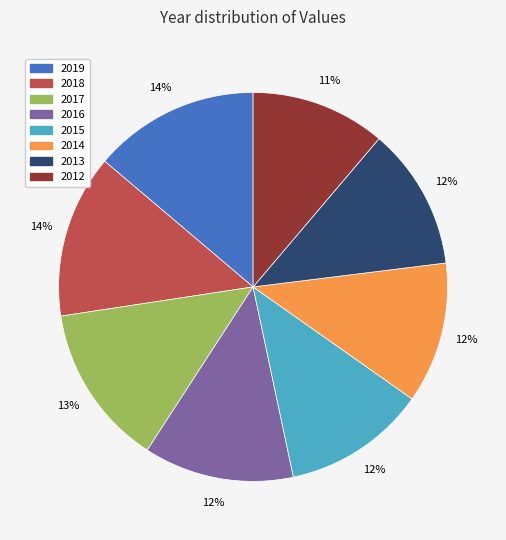

To the nearest percent, what portion does 2016 represent?

12%